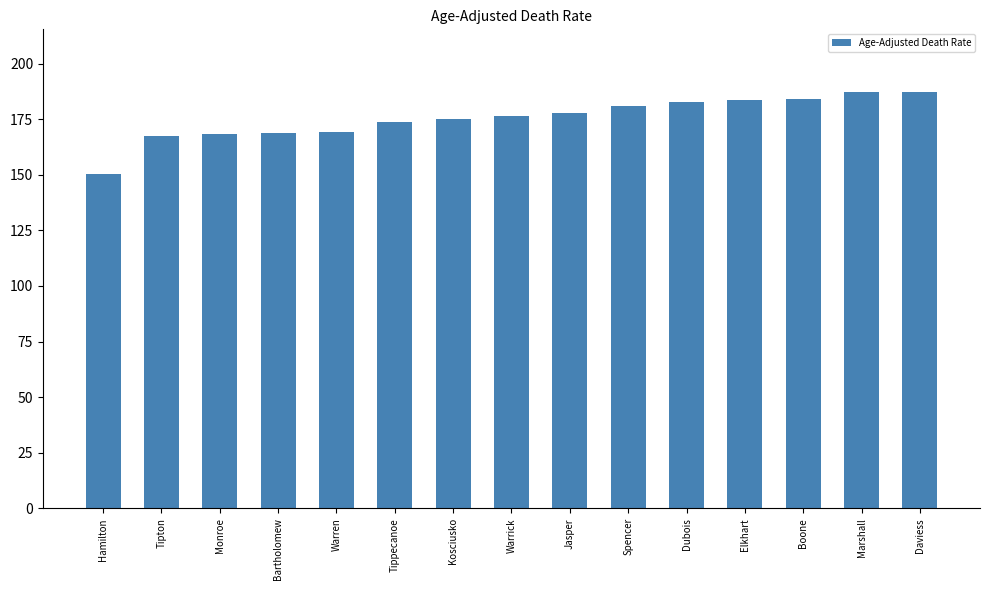

Which category has the lowest value across all series?

Hamilton